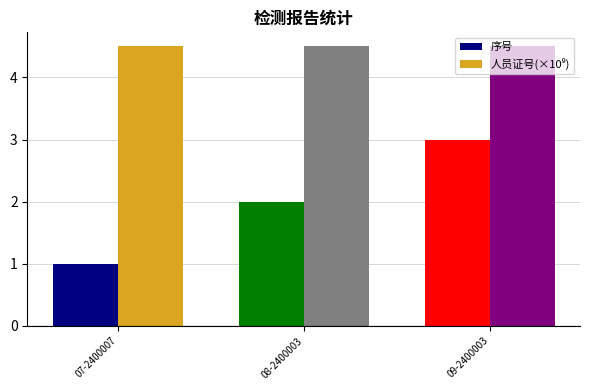

What is the sum of all 序号 values?

6.0